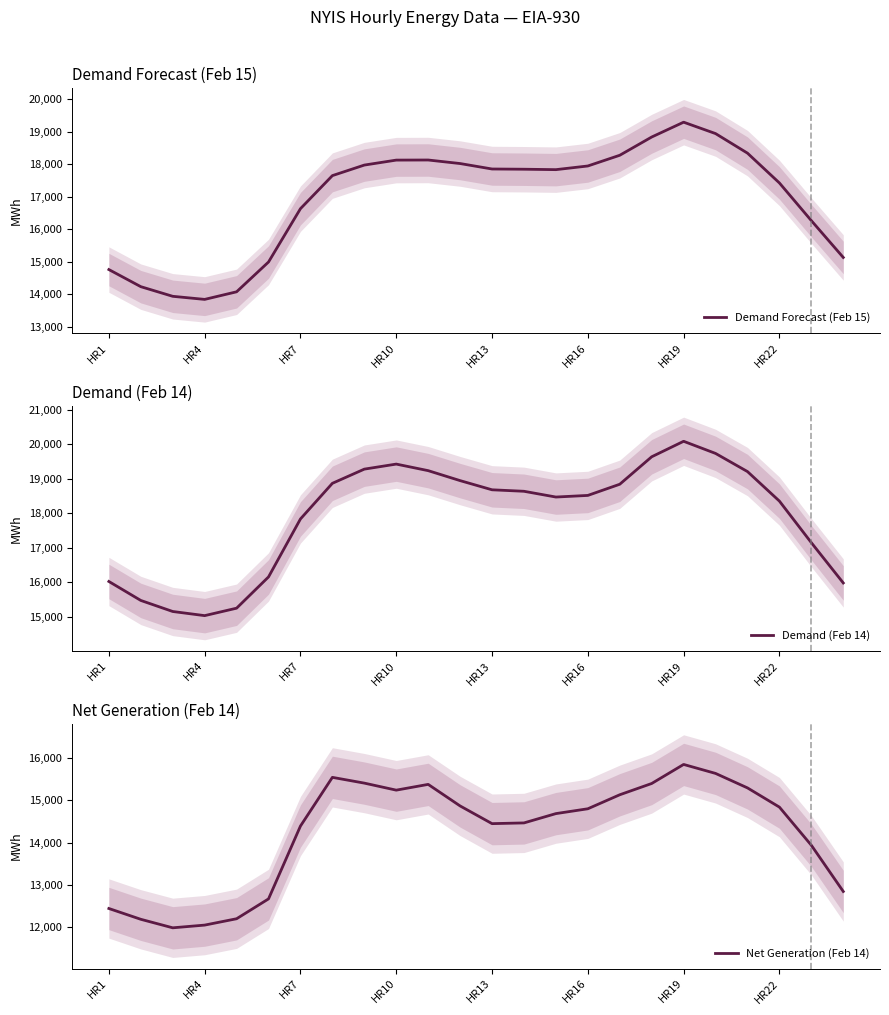

Rank the series by their average value, from lowest to highest.

Net Generation (Feb 14), Demand Forecast (Feb 15), Demand (Feb 14)